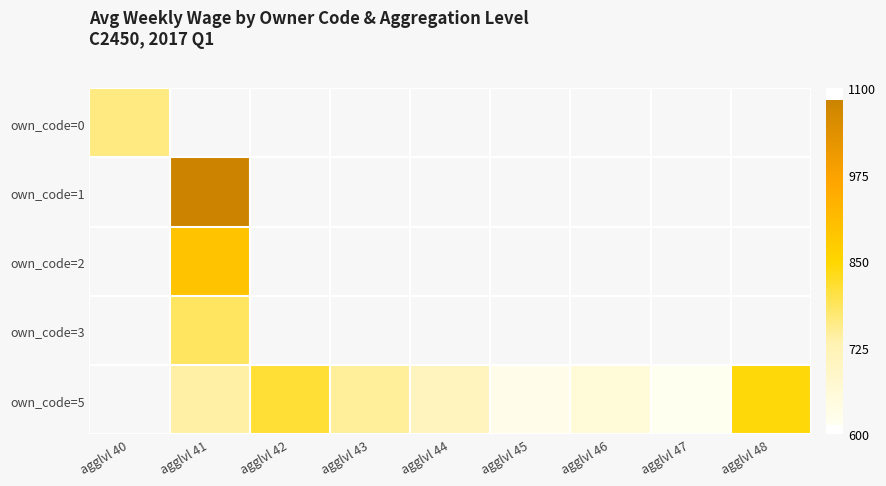

List the series in order of their peak value, lowest first.

own_code=0, own_code=1, own_code=2, own_code=3, own_code=5